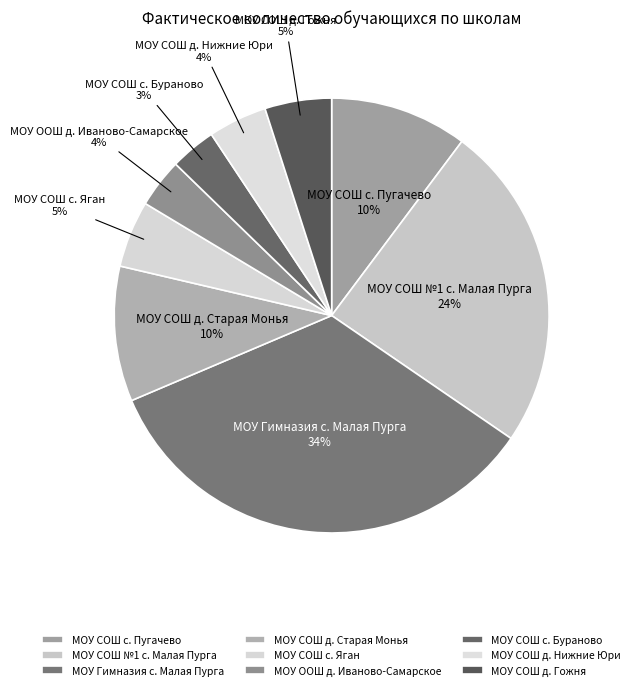

To the nearest percent, what is the combined percentage of МОУ ООШ д. Иваново-Самарское and МОУ СОШ с. Бураново?

7%